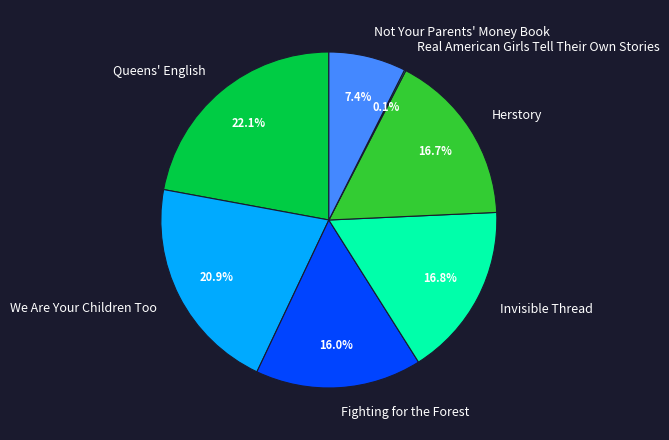

Which has a higher value, We Are Your Children Too or Fighting for the Forest?

We Are Your Children Too